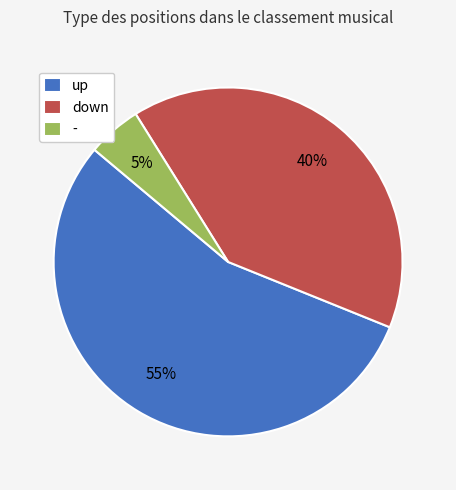

Is it true that - is 1% of the pie?

False